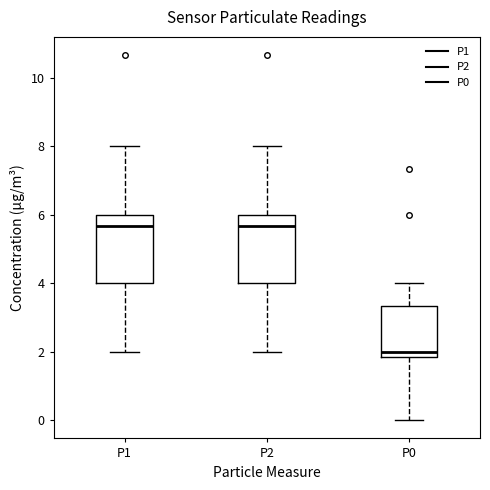

Reading left to right, read every box against the y-axis: the position of its median line, the range the box covers, and the ends of its whiskers. The values are not printed on the chart, so give them approximately, as read against the axis.

P1: median 5.6, box 4.0 to 6.0, whiskers 2.0 to 8.0
P2: median 5.6, box 4.0 to 6.0, whiskers 2.0 to 8.0
P0: median 2.0, box 1.8 to 3.4, whiskers 0.0 to 4.0